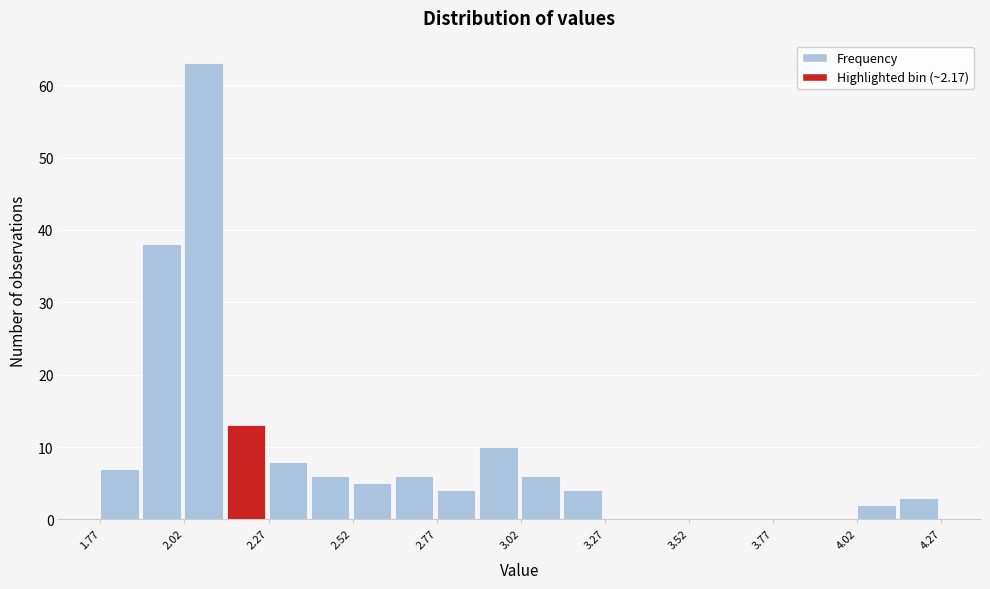

Around what value on the x-axis is the tallest bar? Give the approximate position of its centre, as read against the axis.

2.10